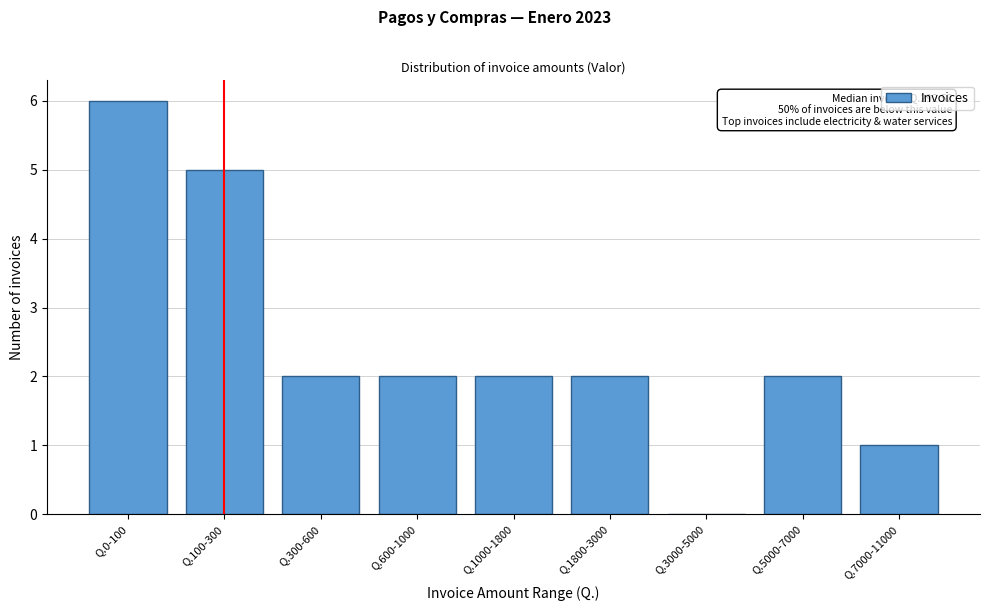

Reading right to left, extract all data points from this chart.

Q.7000-11000=1	Q.5000-7000=2	Q.3000-5000=0	Q.1800-3000=2	Q.1000-1800=2	Q.600-1000=2	Q.300-600=2	Q.100-300=5	Q.0-100=6